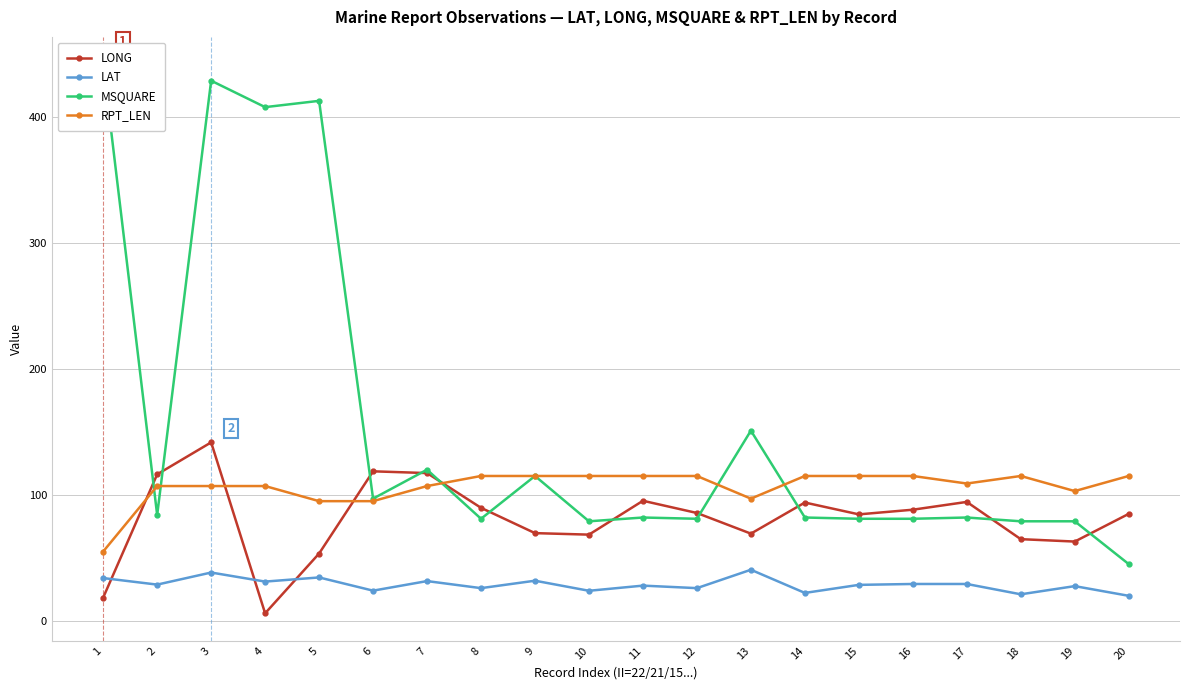

Where do LONG and LAT first cross each other?

1 and 2